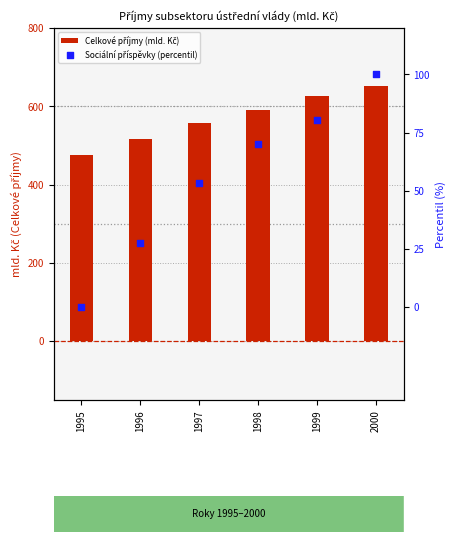

Which series contains the highest Y value?

Celkové příjmy (mld. Kč)